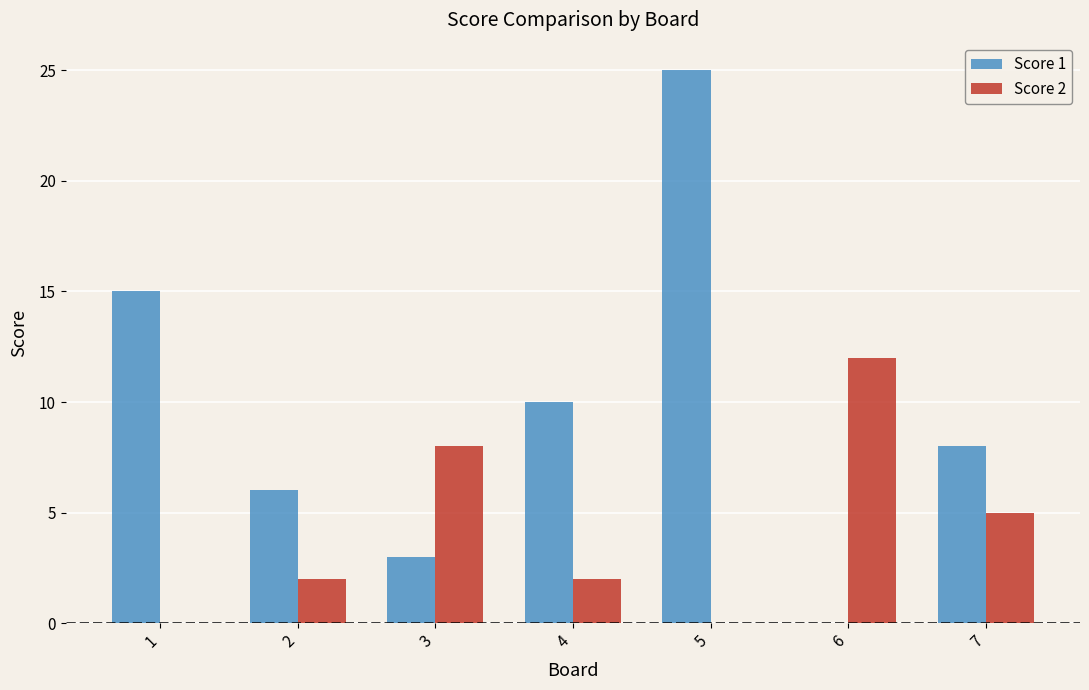

How many distinct data groups are displayed?

2